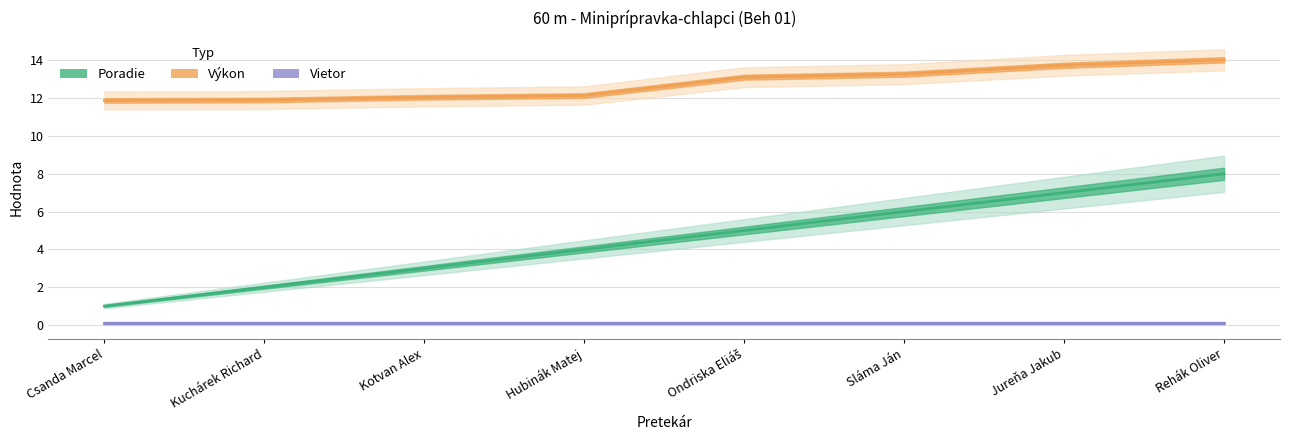

List the labels in order of Vietor value, largest first.

Csanda Marcel, Kuchárek Richard, Kotvan Alex, Hubinák Matej, Ondriska Eliáš, Sláma Ján, Jureňa Jakub, Rehák Oliver